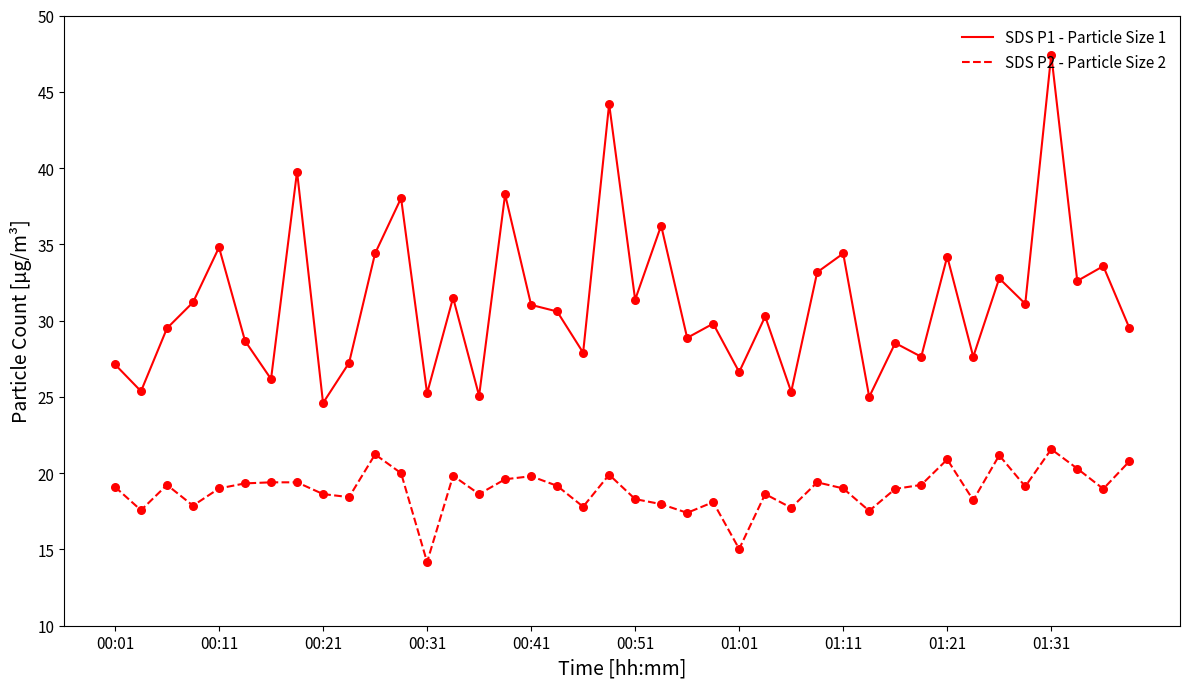

At how many categories does at least one series exceed 35?

6